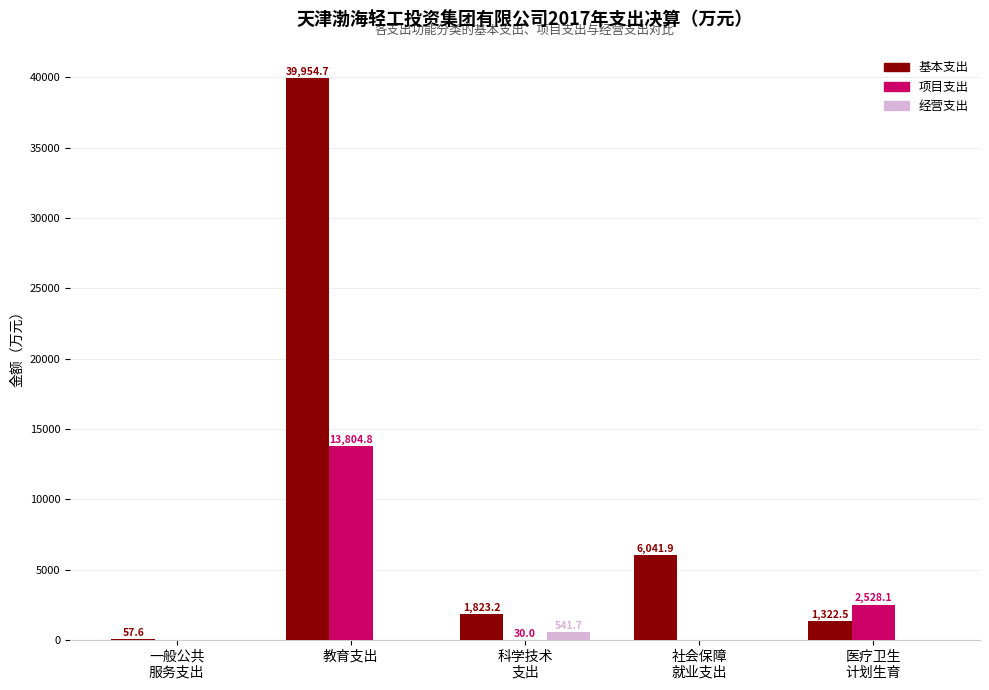

What is the highest value of the 基本支出 series?

39954.7